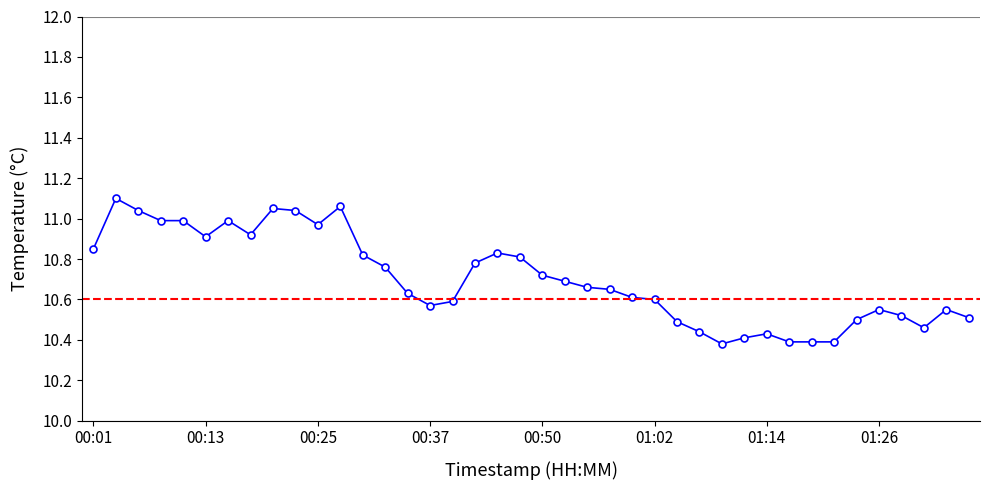

Where is the first local minimum?

00:13